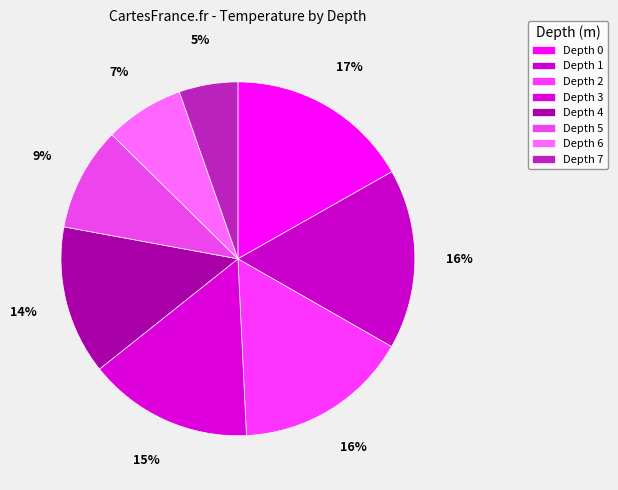

Is there any slice that represents more than half of the pie?

No